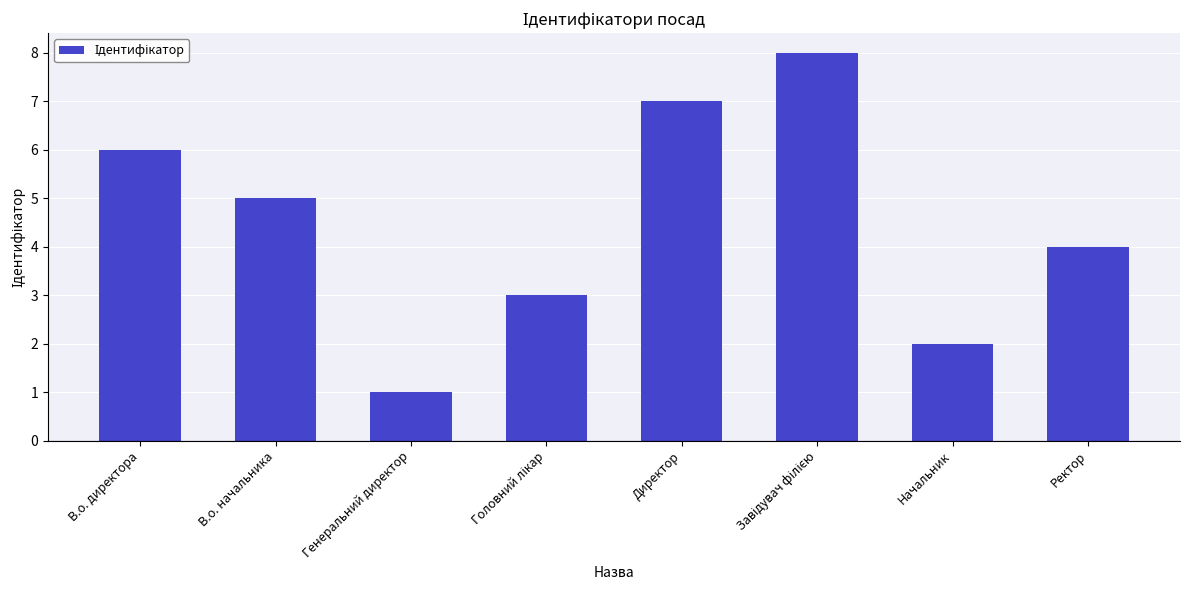

Between В.о. начальника and Директор, which is larger?

Директор